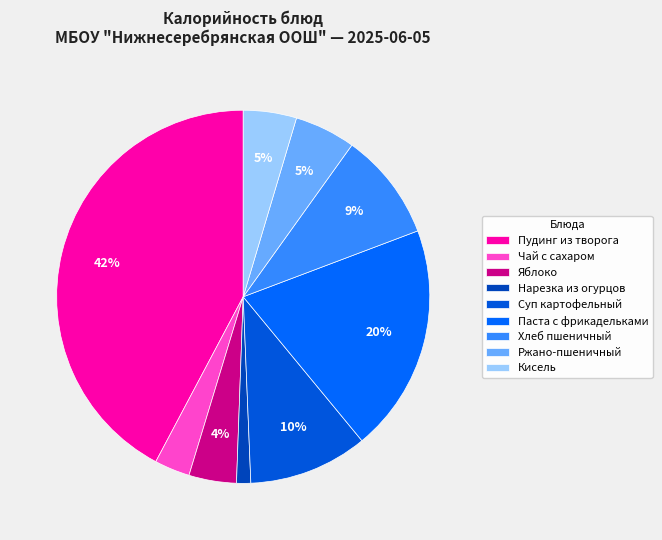

Count the number of slices in the pie.

9